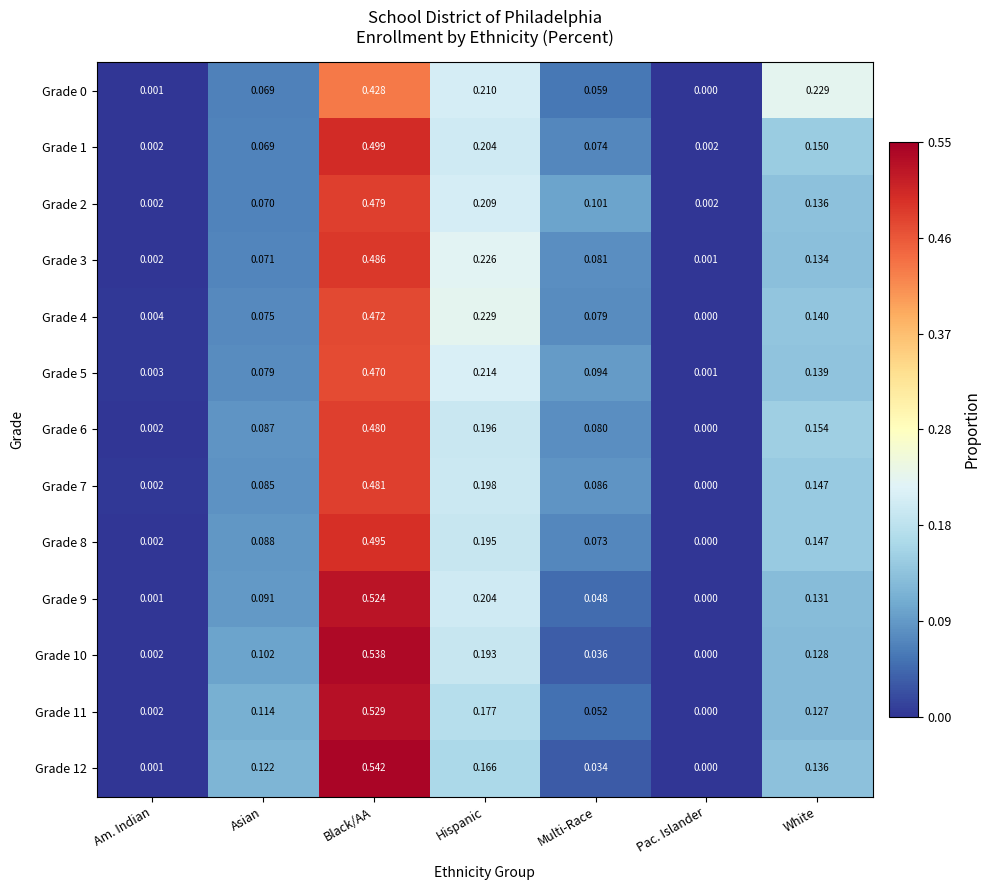

At which label does Grade 6 reach its minimum?

Pac. Islander